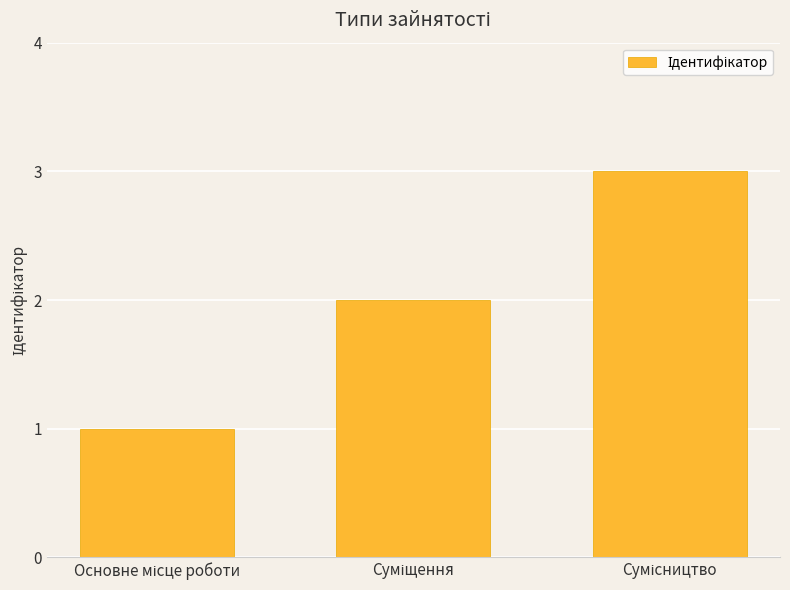

What is the sum of all values?

6